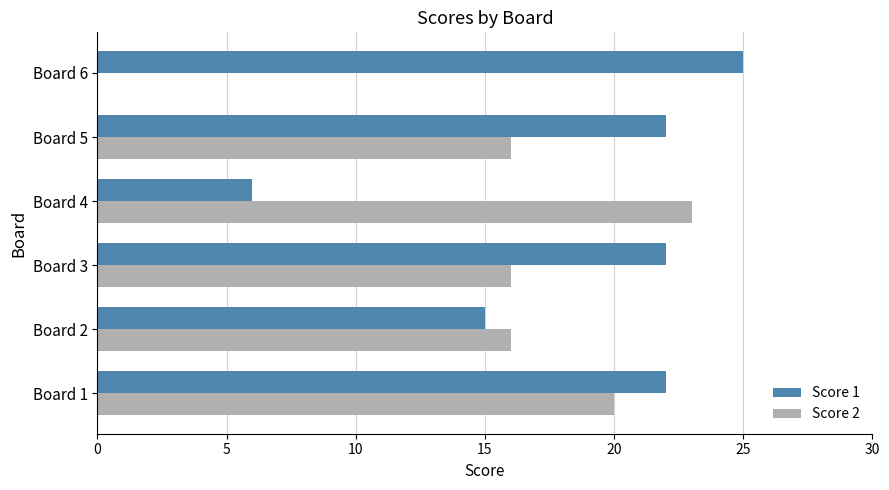

What is the sum of all Score 2 values?

91